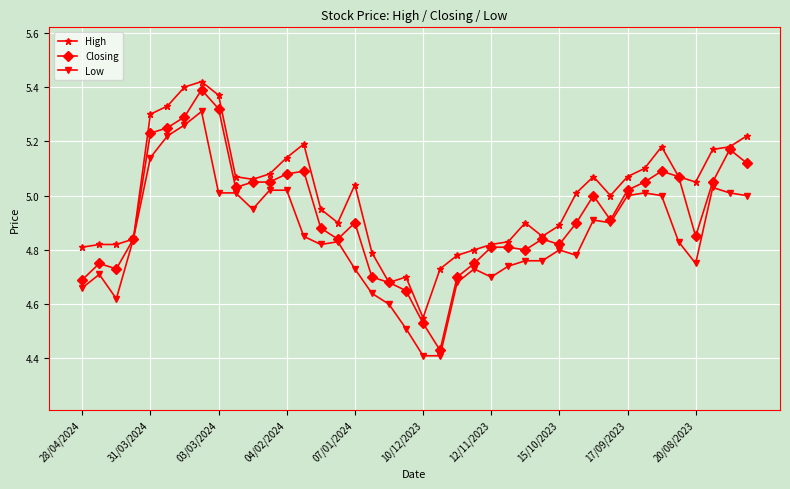

True or false: High has more than 2 interior local peaks.

True